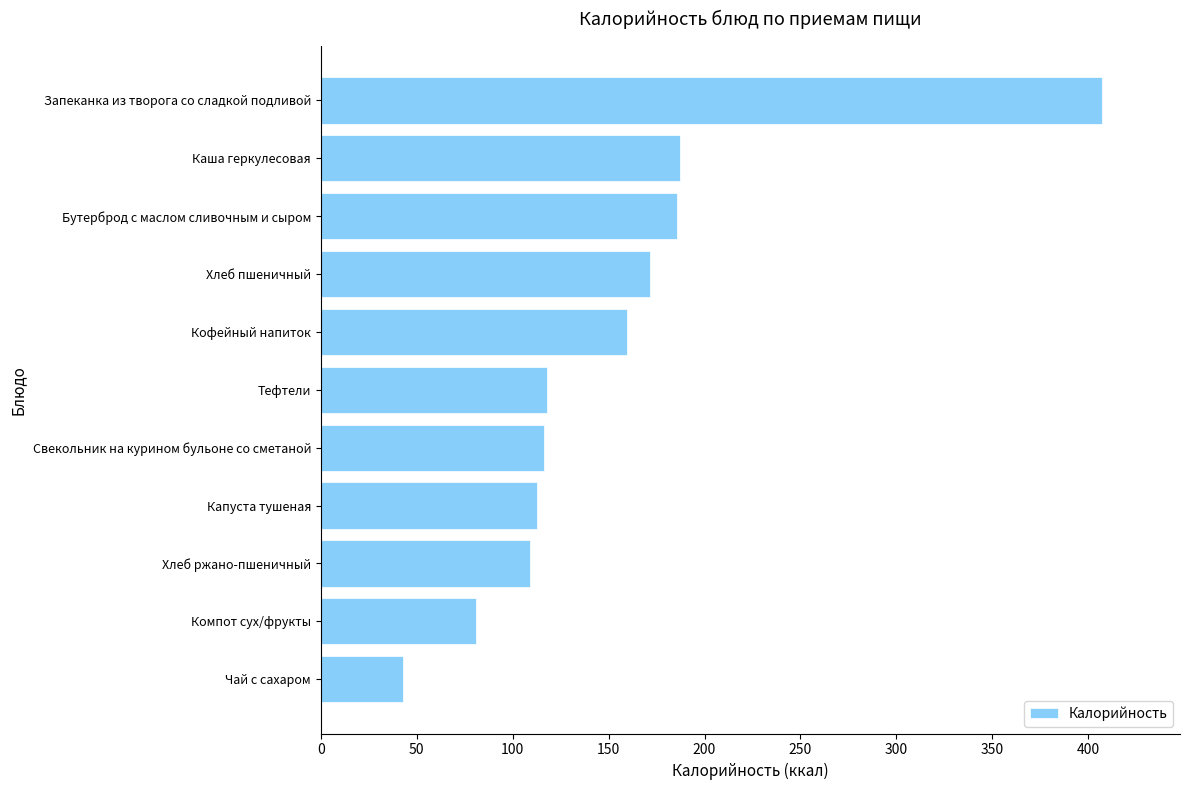

What is the ratio of the value at Каша геркулесовая to the value at Хлеб ржано-пшеничный?

1.7